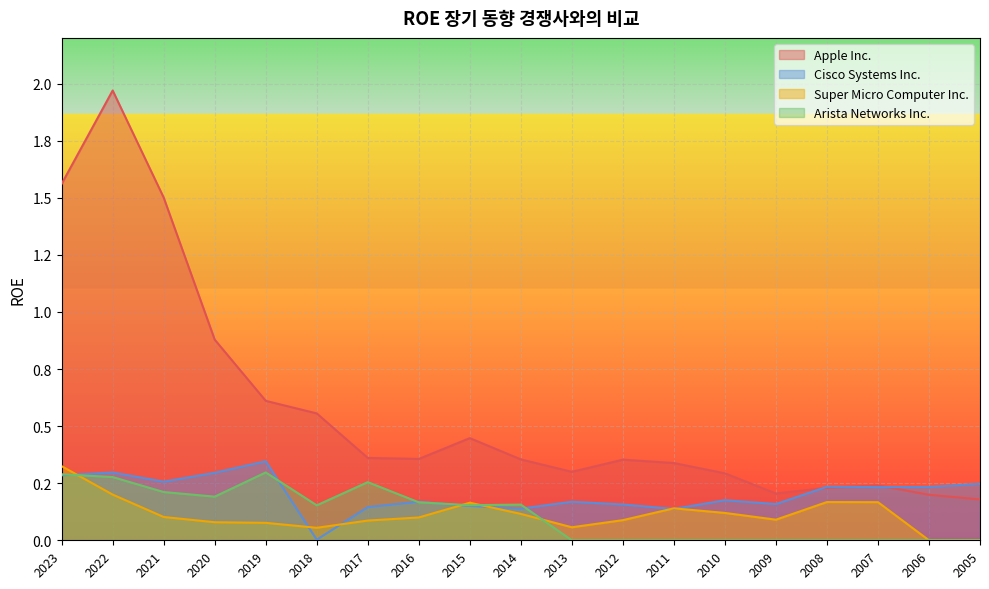

Between which two adjacent categories do Cisco Systems Inc. and Super Micro Computer Inc. first intersect?

2023 and 2022